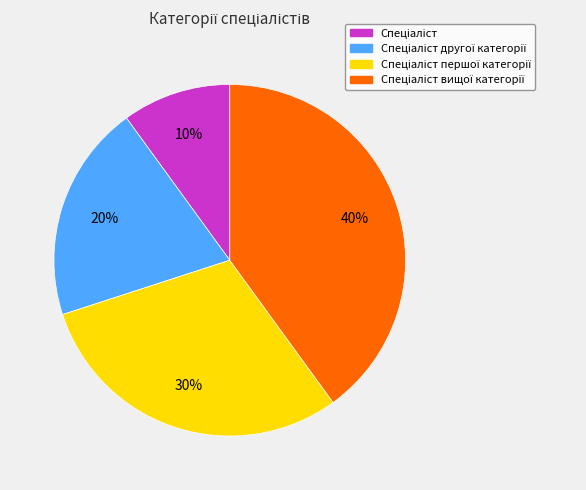

To the nearest percent, what is the average slice percentage?

25%